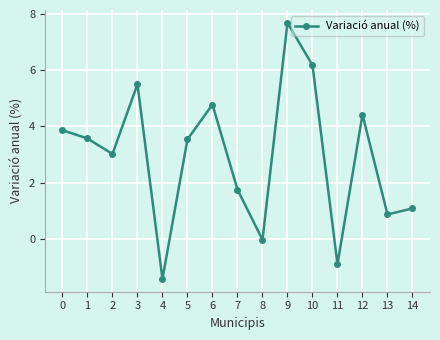

What is the sum of all values?

43.9